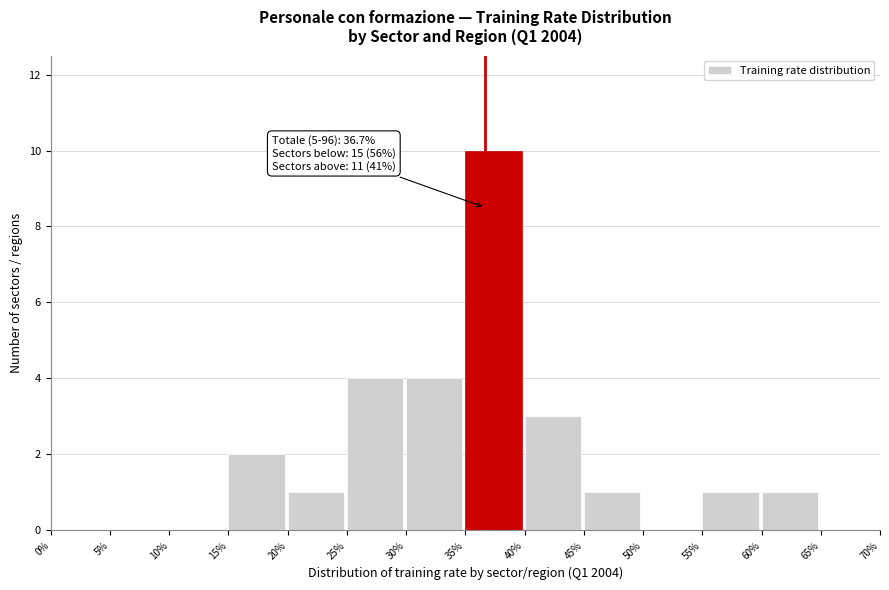

Over which range of the x-axis is the bar tallest?

35% to 40%